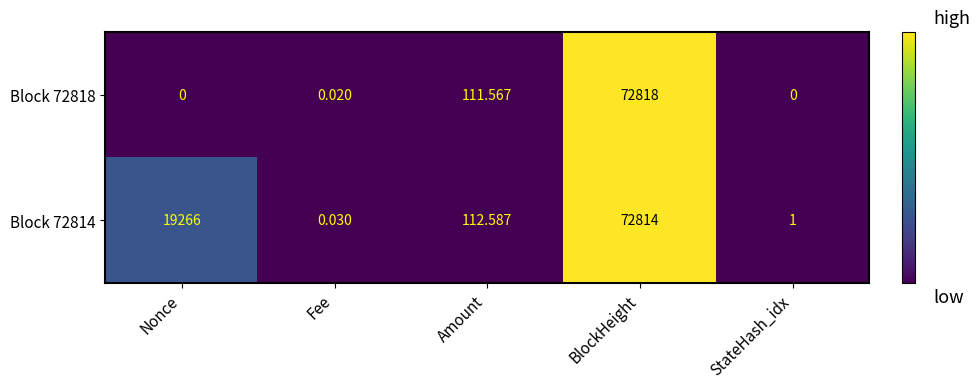

At how many categories does at least one series exceed 14686?

2